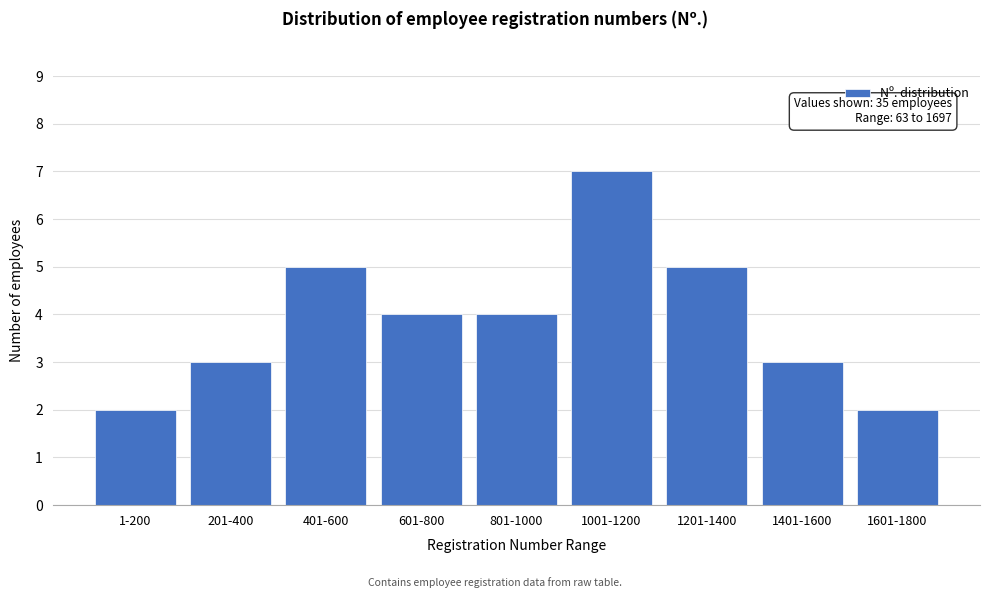

Reading left to right, extract all data points from this chart.

2	3	5	4	4	7	5	3	2